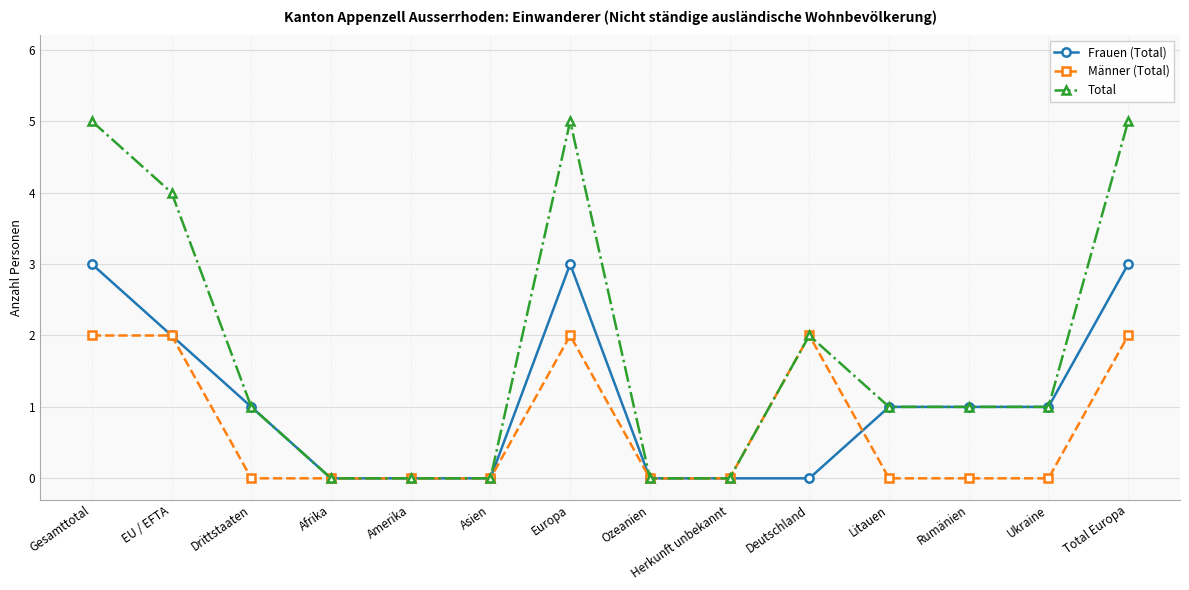

What is the value of the Total point at the 12th from the left?

1